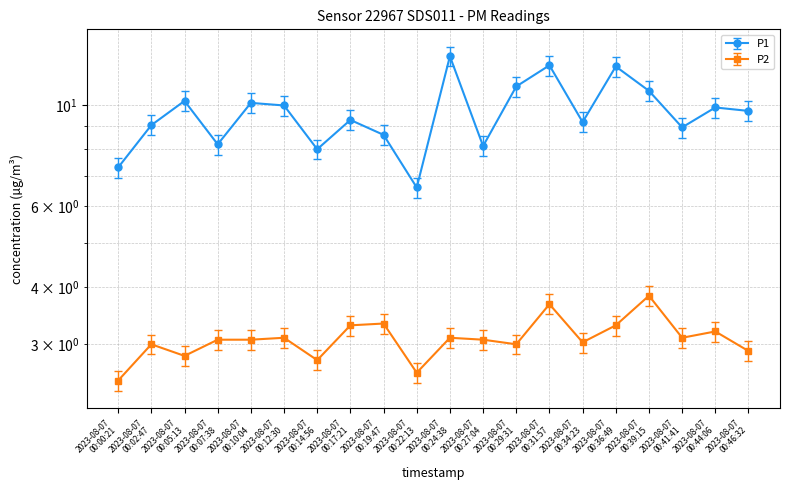

Rank the series at 2023-08-07 00:44:06 from lowest to highest value.

P2, P1